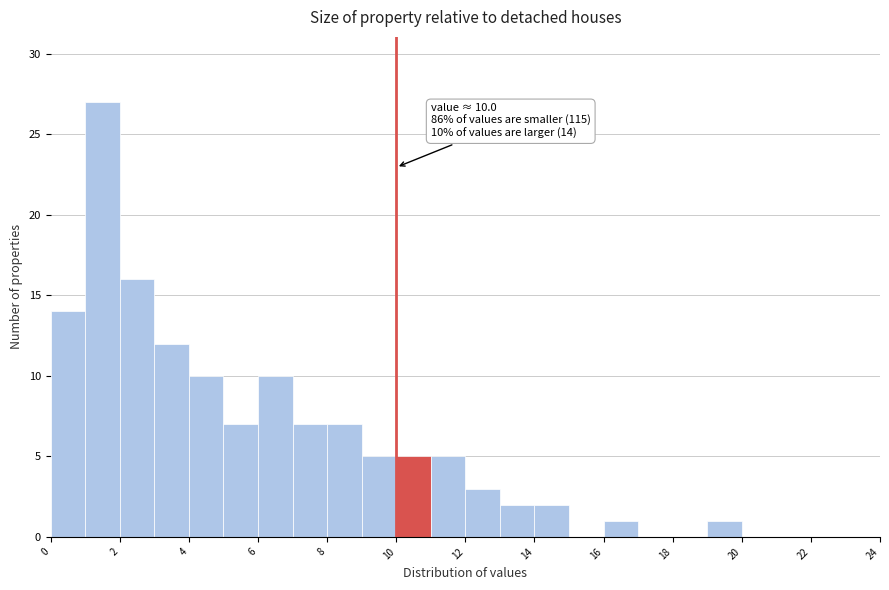

Over which range of the x-axis is the bar tallest?

1 to 2